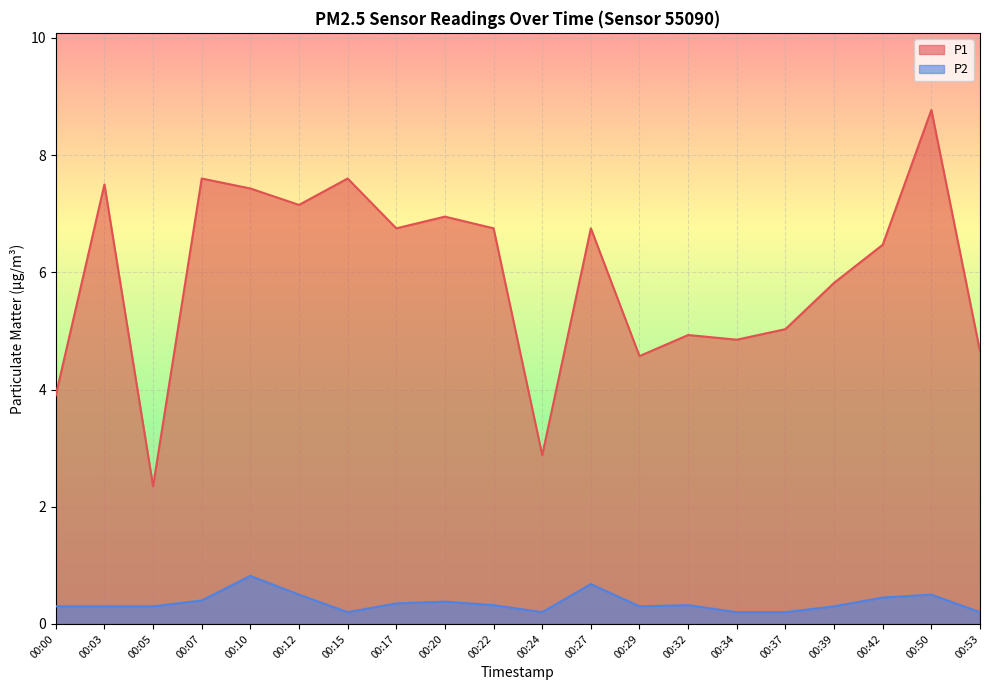

Which category has the highest value in the P2 series?

00:10